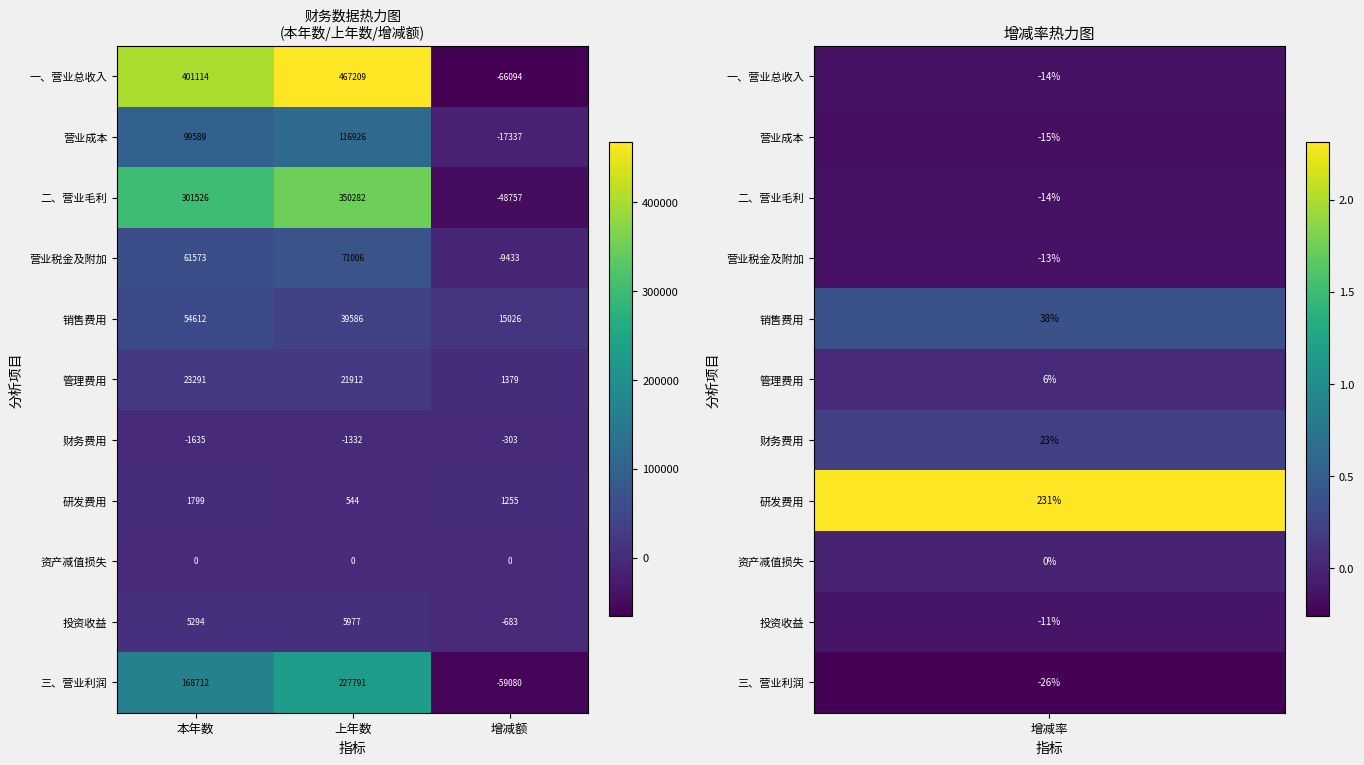

At which category is the sum across all series the highest?

上年数